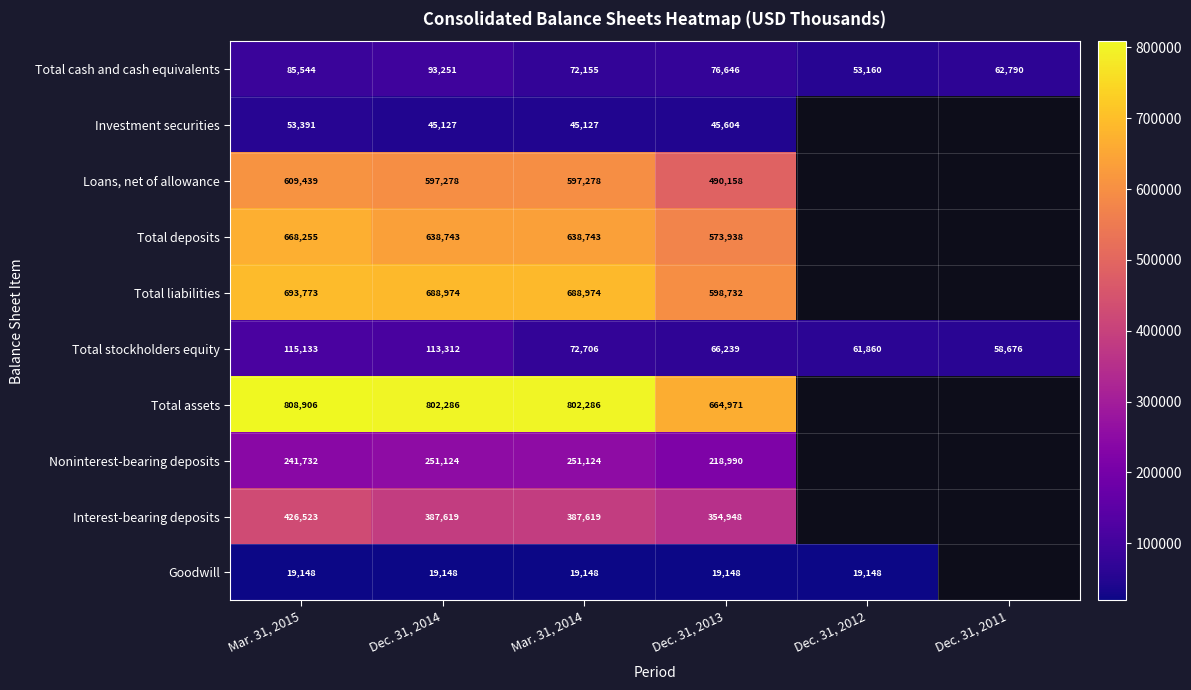

Which category has the highest value across all series?

Mar. 31, 2015